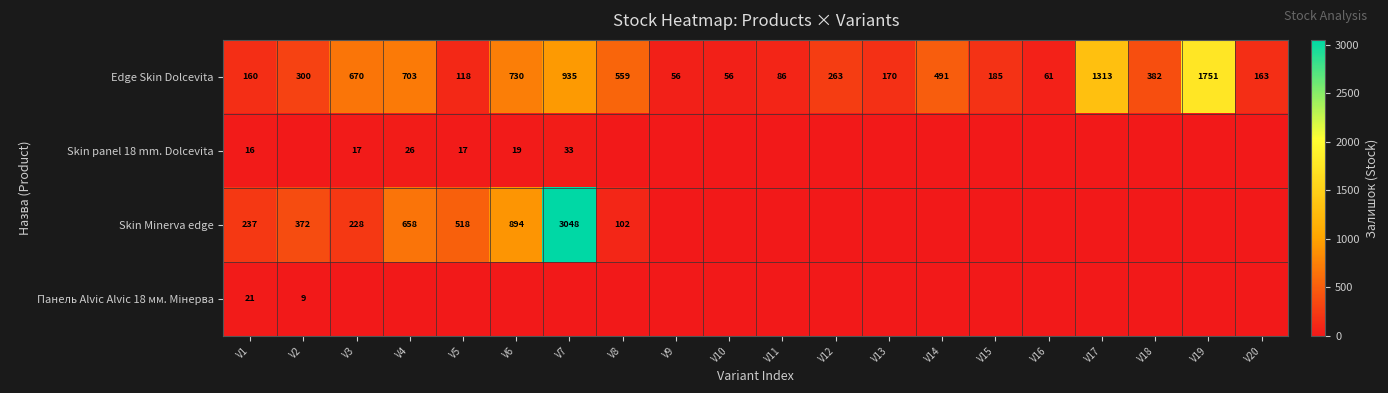

At which category is the sum across all series the highest?

V7